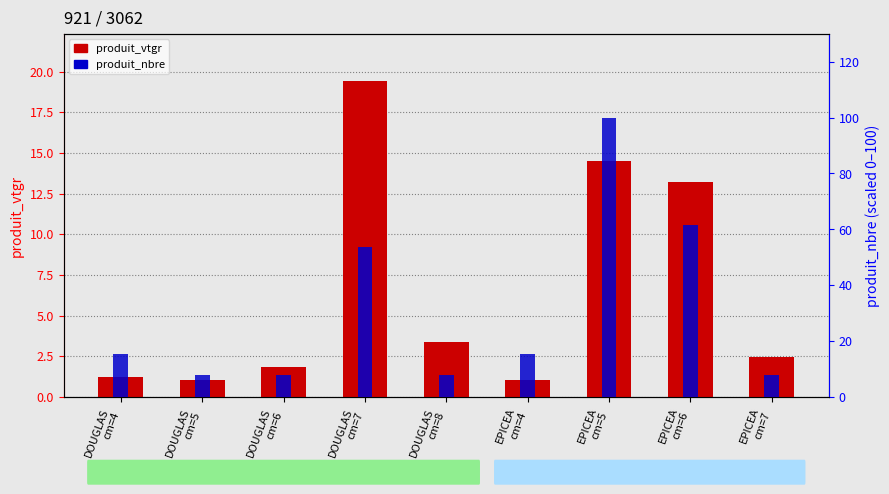

Which series has the largest total across all categories?

produit_nbre